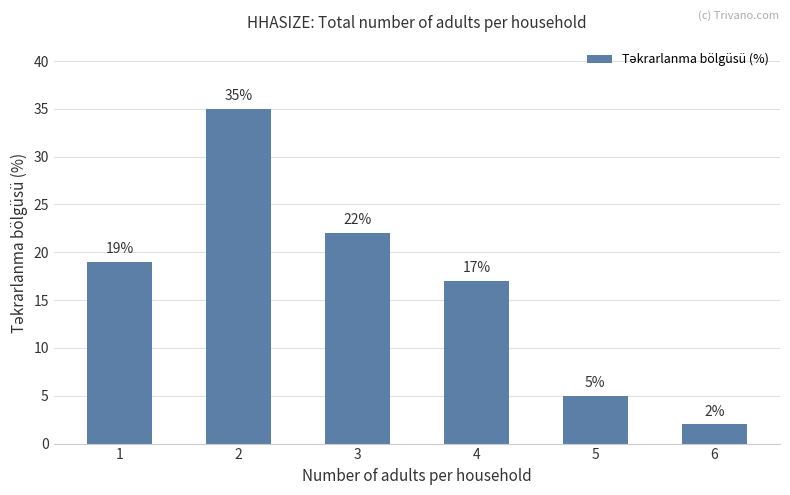

What is the difference between the second highest and second lowest values?

17